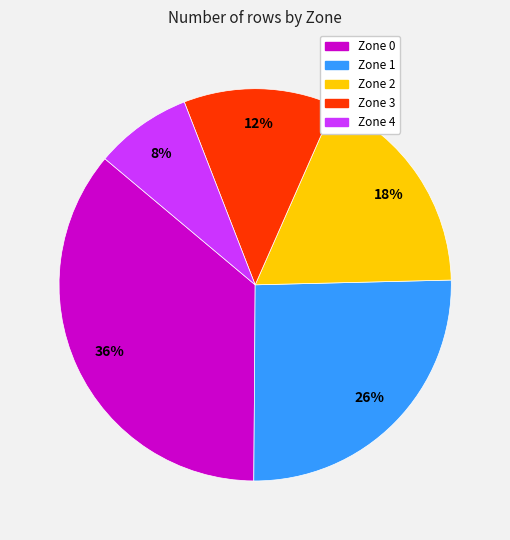

What is the largest slice in the pie chart?

Zone 0